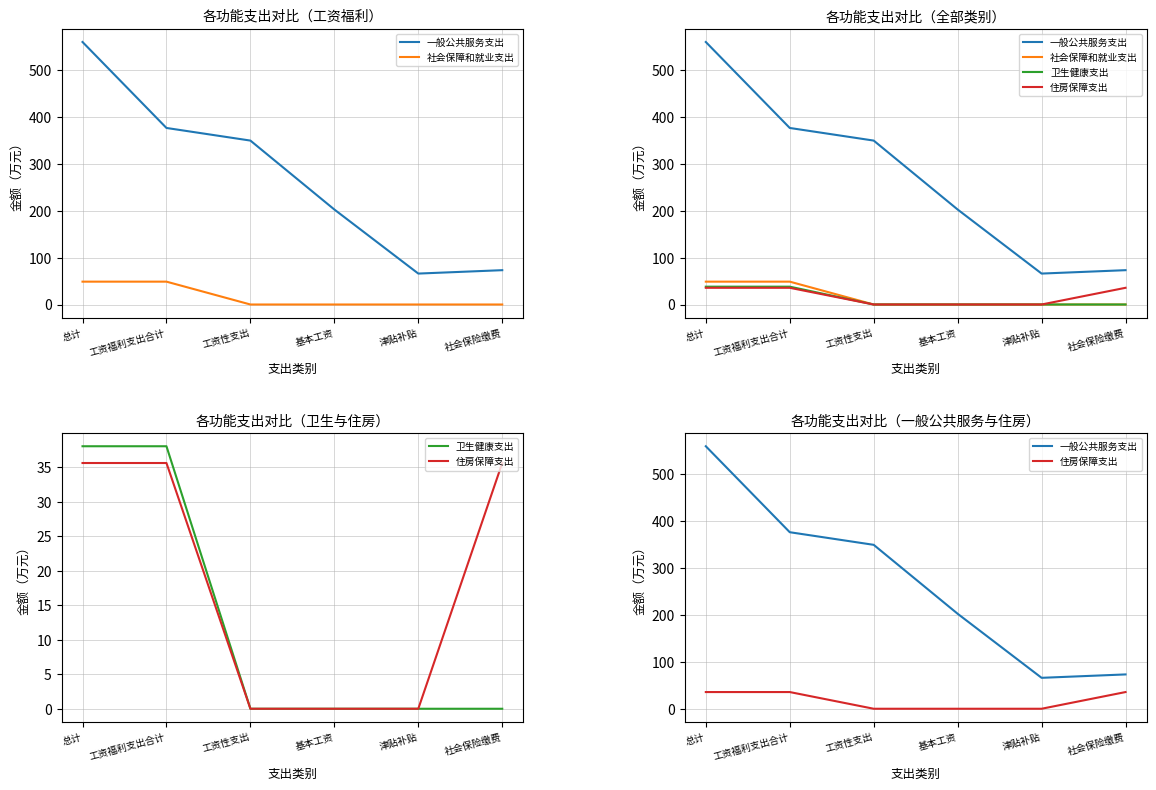

How many interior local valleys does the 一般公共服务支出 series have?

1